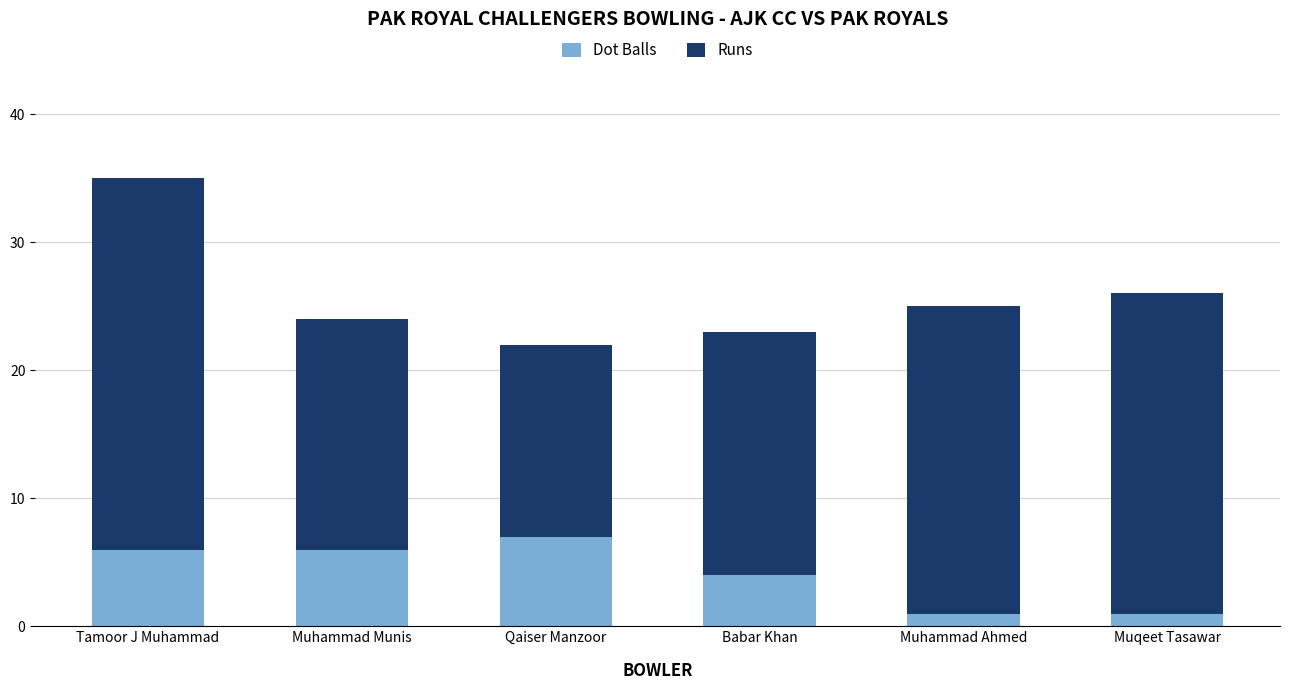

What is the total value across all series at Muhammad Munis?

24